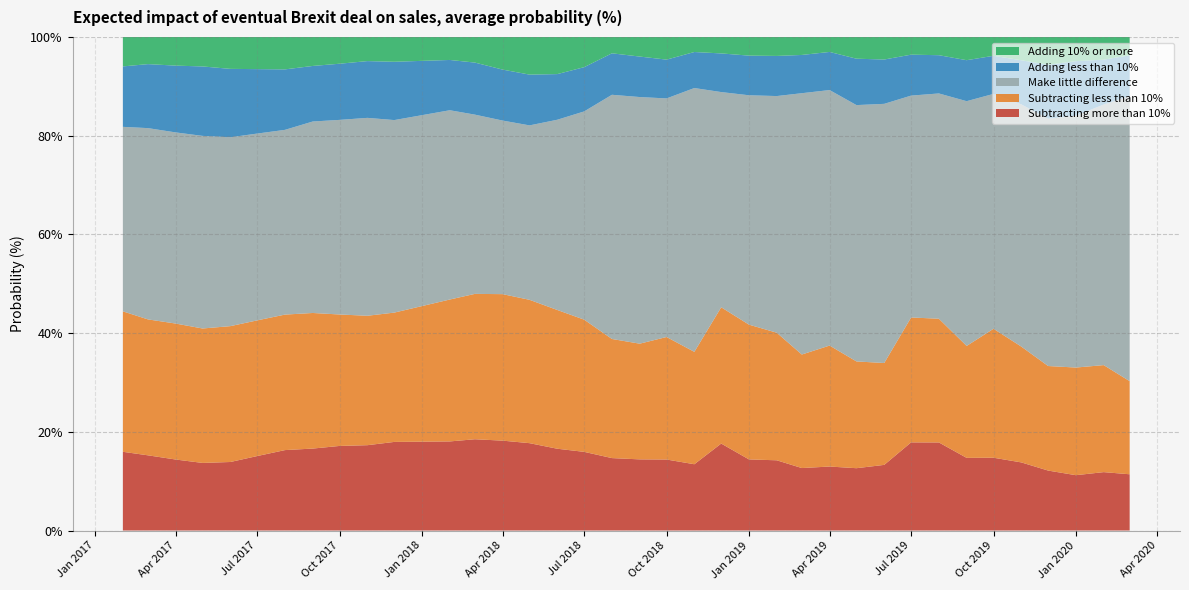

Reading left to right, extract all data points from this chart.

Subtracting more than 10%: 0=15.9	1=15.2	2=14.4	3=13.7	4=13.9	5=15.1	6=16.3	7=16.6	8=17.1	9=17.3	10=17.9	11=18.0	12=18.0	13=18.5	14=18.2	15=17.7	16=16.6	17=15.9	18=14.7	19=14.4	20=14.4	21=13.4	22=17.6	23=14.4	24=14.2	25=12.7	26=13.0	27=12.6	28=13.3	29=17.9	30=17.8	31=14.7	32=14.7	33=13.8	34=12.1	35=11.2	36=11.8	37=11.4
Subtracting less than 10%: 0=28.5	1=27.5	2=27.5	3=27.2	4=27.5	5=27.5	6=27.5	7=27.5	8=26.6	9=26.2	10=26.2	11=27.5	12=28.8	13=29.5	14=29.7	15=29.0	16=28.1	17=26.8	18=24.1	19=23.4	20=24.8	21=22.8	22=27.6	23=27.3	24=25.8	25=23.0	26=24.5	27=21.6	28=20.6	29=25.3	30=25.1	31=22.7	32=26.1	33=23.5	34=21.2	35=21.8	36=21.7	37=18.9
Make little difference: 0=37.4	1=38.8	2=38.7	3=39.0	4=38.3	5=37.8	6=37.4	7=38.8	8=39.4	9=40.1	10=39.0	11=38.7	12=38.4	13=36.3	14=35.2	15=35.3	16=38.5	17=42.2	18=49.5	19=50.0	20=48.3	21=53.5	22=43.6	23=46.5	24=47.9	25=52.9	26=51.8	27=51.9	28=52.5	29=45.0	30=45.6	31=49.6	32=47.6	33=49.1	34=50.1	35=51.0	36=52.8	37=57.8
Adding less than 10%: 0=12.2	1=13.0	2=13.5	3=14.1	4=13.9	5=13.1	6=12.3	7=11.3	8=11.4	9=11.5	10=11.8	11=11.0	12=10.2	13=10.5	14=10.3	15=10.3	16=9.3	17=9.0	18=8.4	19=8.2	20=7.9	21=7.3	22=7.8	23=8.0	24=8.1	25=7.8	26=7.7	27=9.4	28=9.0	29=8.3	30=7.8	31=8.3	32=7.7	33=8.9	34=10.9	35=11.1	36=9.1	37=8.3
Adding 10% or more: 0=6.0	1=5.5	2=5.8	3=6.0	4=6.5	5=6.5	6=6.6	7=5.9	8=5.4	9=4.9	10=5.0	11=4.8	12=4.7	13=5.2	14=6.6	15=7.6	16=7.5	17=6.1	18=3.3	19=4.0	20=4.6	21=3.1	22=3.3	23=3.8	24=3.8	25=3.6	26=3.0	27=4.4	28=4.6	29=3.6	30=3.7	31=4.7	32=3.8	33=4.7	34=5.6	35=4.9	36=4.6	37=3.7